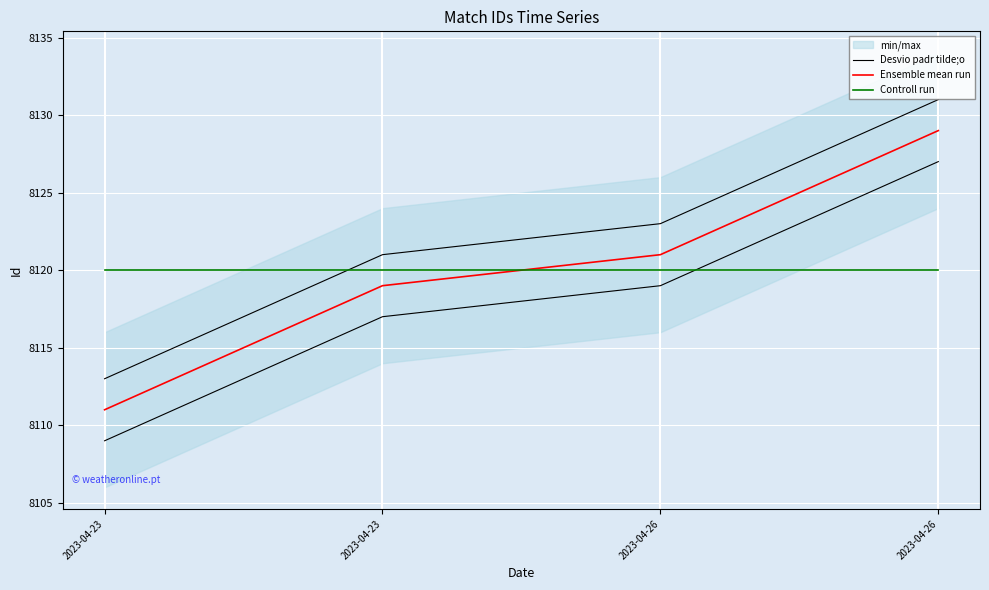

The value of Desvio padr tilde;o at 2023-04-26 is 8127. True or false?

True